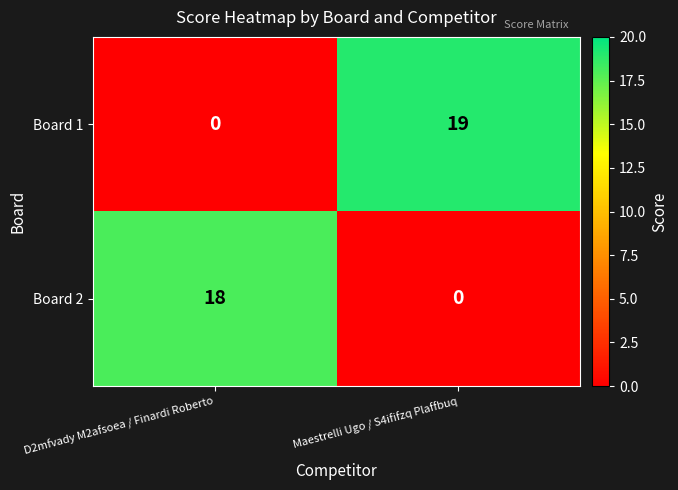

Reading right to left, list all the values displayed in this chart.

Board 1: 19	0
Board 2: 0	18